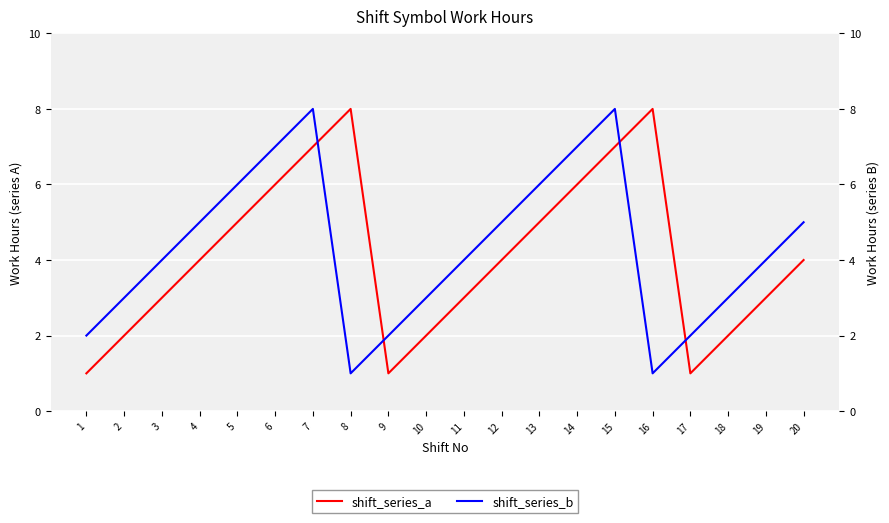

True or false: shift_series_b and shift_series_a intersect in this chart.

True